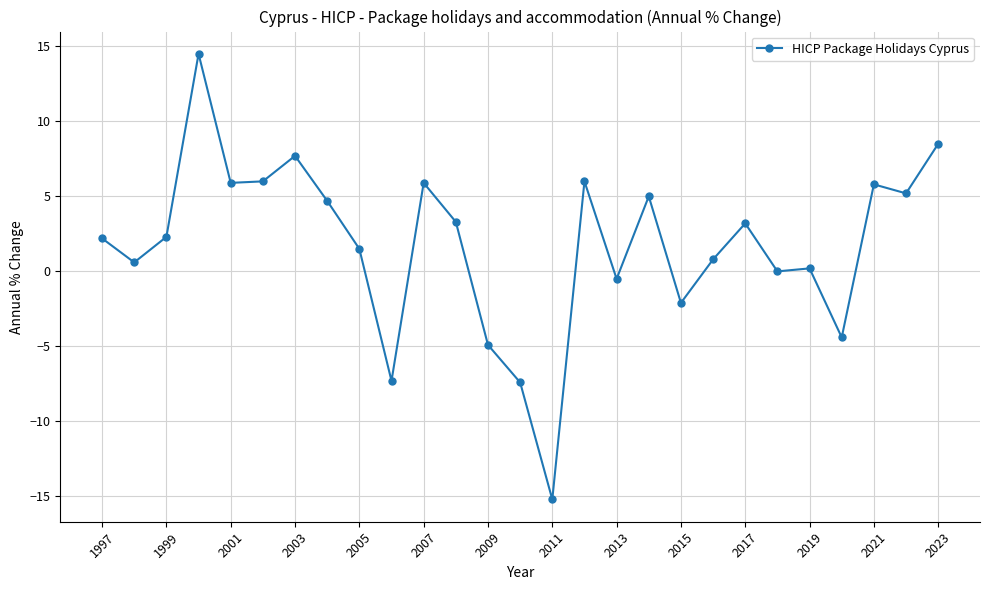

What is the average value?

1.8